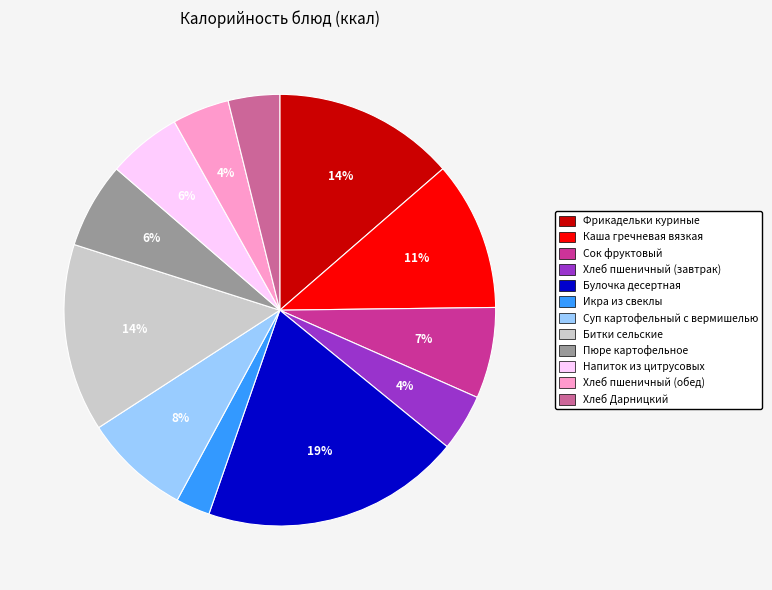

To the nearest percent, what portion does Булочка десертная represent?

19%